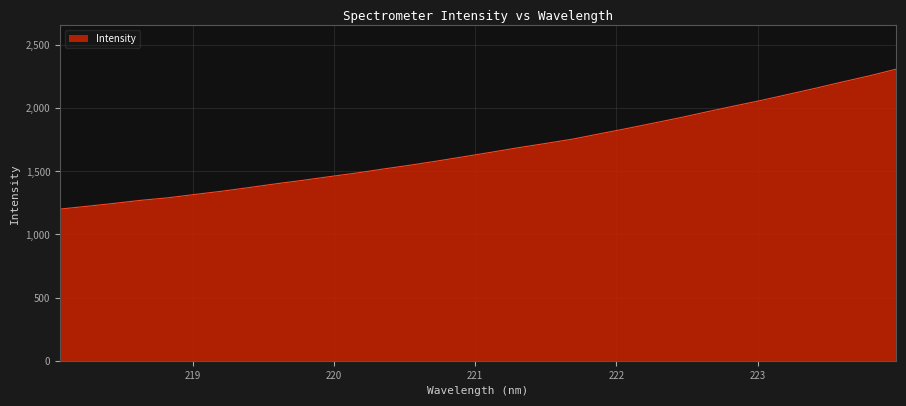

What is the maximum value shown in the chart?

2309.4